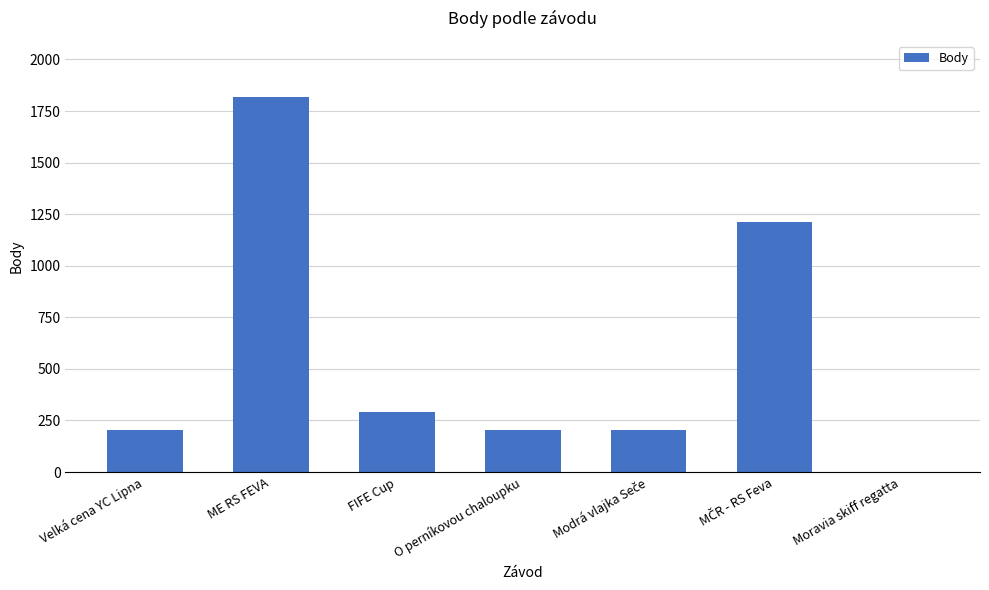

What is the difference between the values at Moravia skiff regatta and FIFE Cup?

289